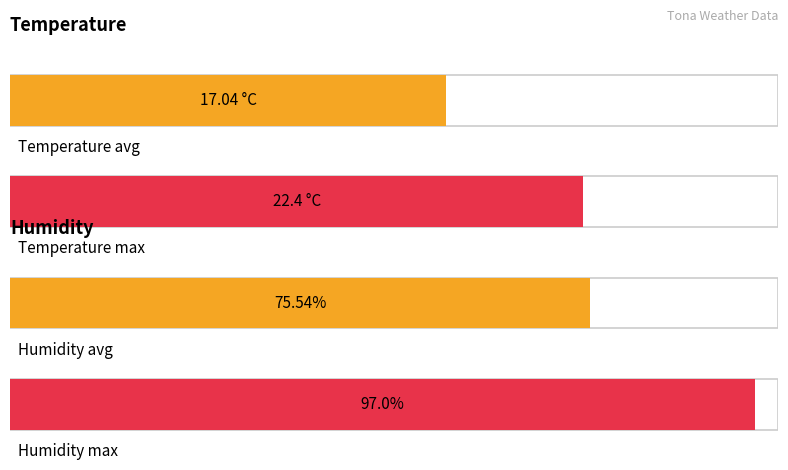

Rank the series by their maximum value, from highest to lowest.

Humidity (%), Temperature (C)